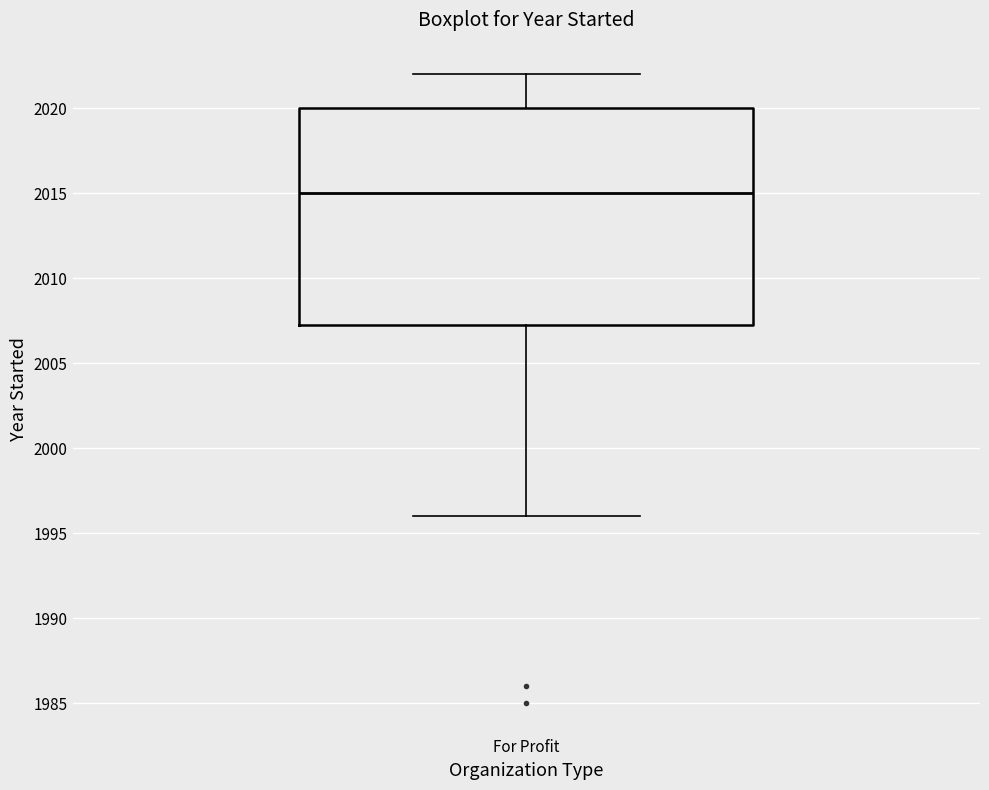

Where is the lower edge of the box for For Profit on the y-axis? The values are not printed on the chart, so give them approximately, as read against the axis.

2007.5